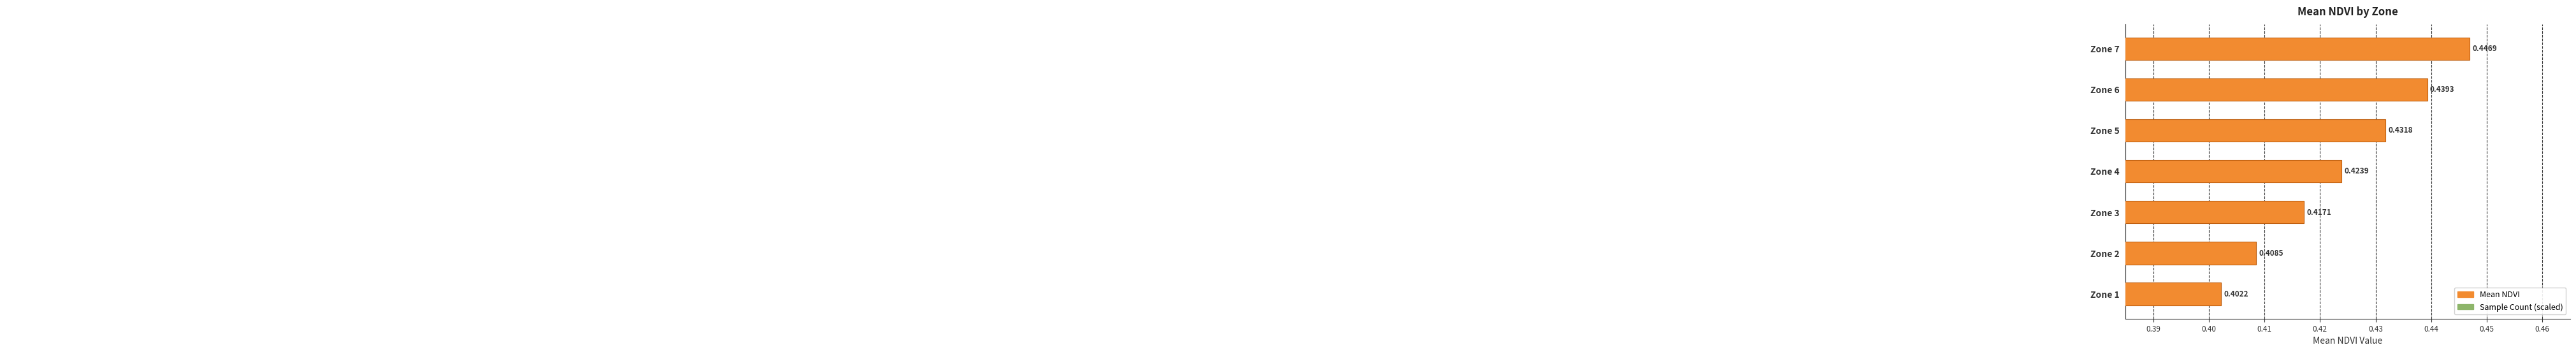

Between Zone 3 and Zone 6, which series saw the biggest shift?

Mean NDVI